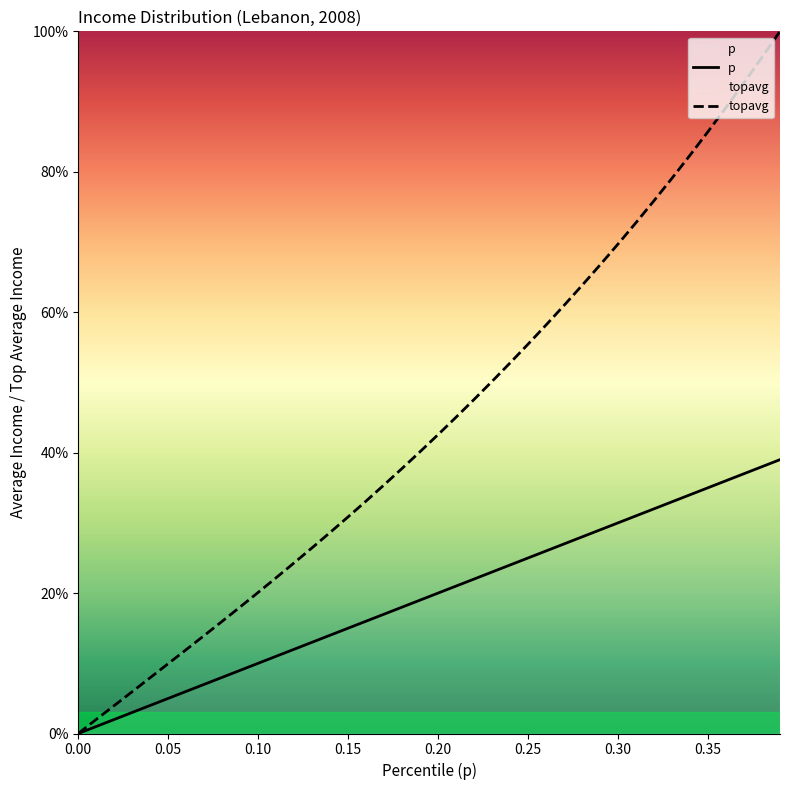

Reading right to left, list all the values displayed in this chart.

p: 39.0	38.0	37.0	36.0	35.0	34.0	33.0	32.0	31.0	30.0	29.0	28.0	27.0	26.0	25.0	24.0	23.0	22.0	21.0	20.0	19.0	18.0	17.0	16.0	15.0	14.0	13.0	12.0	11.0	10.0	9.0	8.0	7.0	6.0	5.0	4.0	3.0	2.0	1.0	0.0
topavg: 100.0	96.3	92.7	89.2	85.7	82.4	79.1	75.9	72.8	69.7	66.7	63.8	61.0	58.2	55.5	52.8	50.2	47.6	45.1	42.6	40.1	37.8	35.4	33.1	30.9	28.6	26.5	24.3	22.2	20.1	18.0	16.0	14.0	11.9	10.0	8.0	6.0	4.0	2.0	0.0